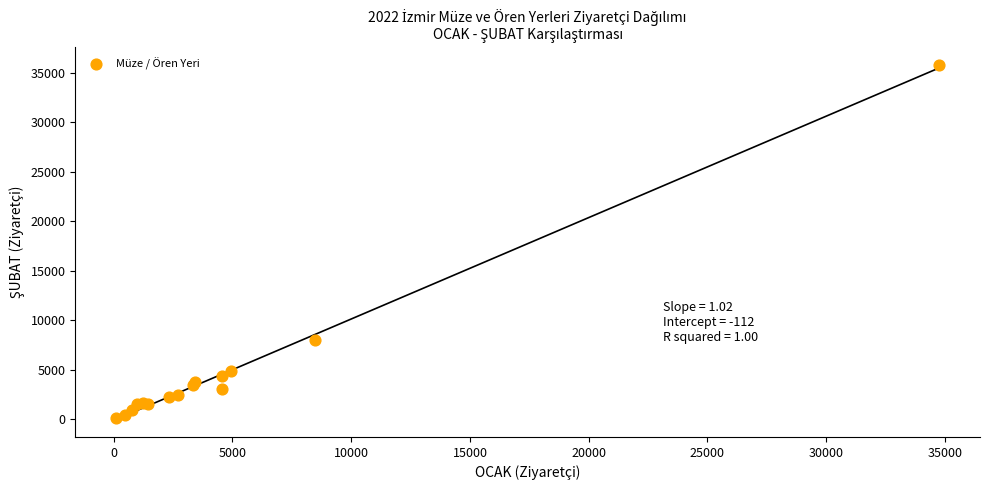

What Y value in the scatter plot is closest to 17950?

8009